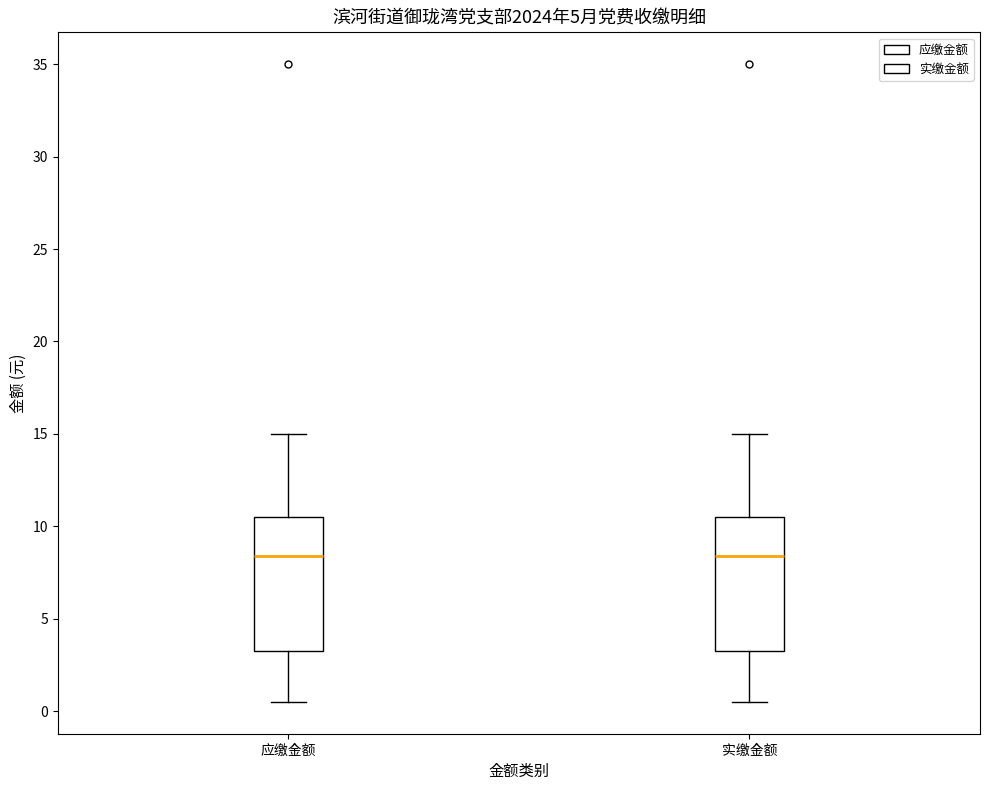

Reading left to right, transcribe this box plot: for each box, give where its median line is, the range the box spans, and where its two whiskers end, as read against the y-axis. The values are not printed on the chart, so give them approximately, as read against the axis.

应缴金额: median 8.5, box 3.5 to 10.5, whiskers 0.5 to 15.0
实缴金额: median 8.5, box 3.5 to 10.5, whiskers 0.5 to 15.0